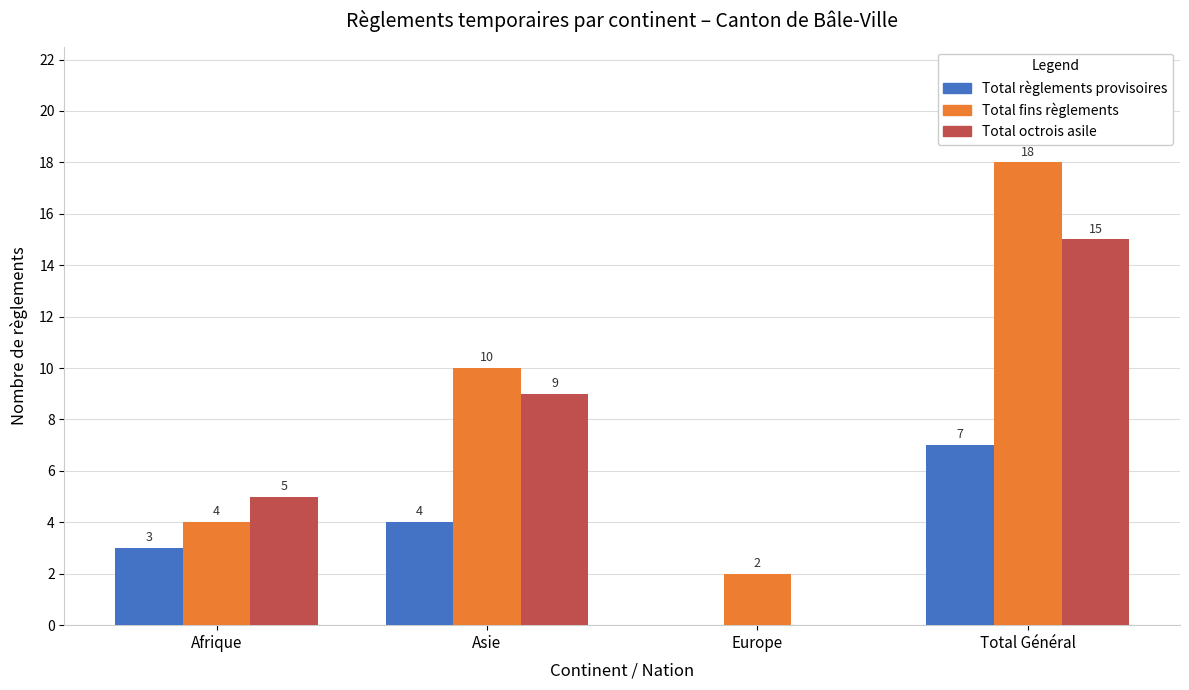

At which category is the sum across all series the highest?

Total Général